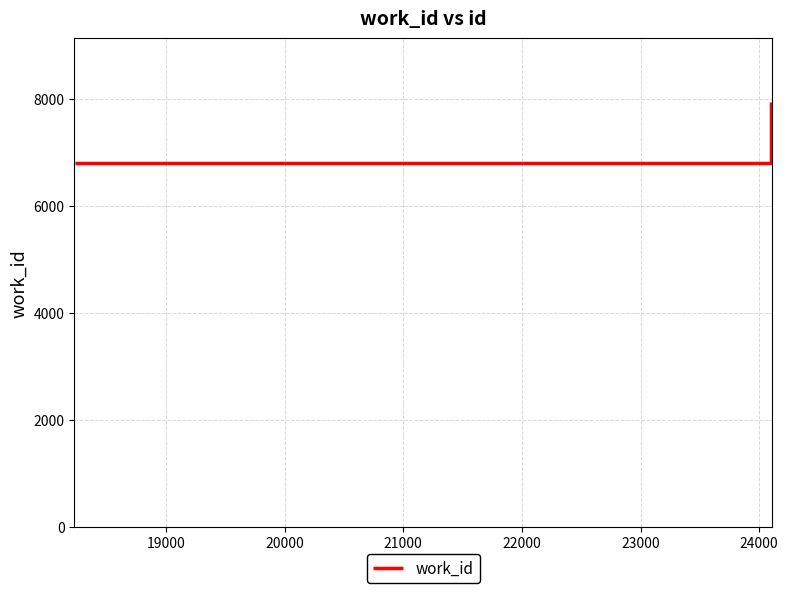

What is the sum of all values?

29502